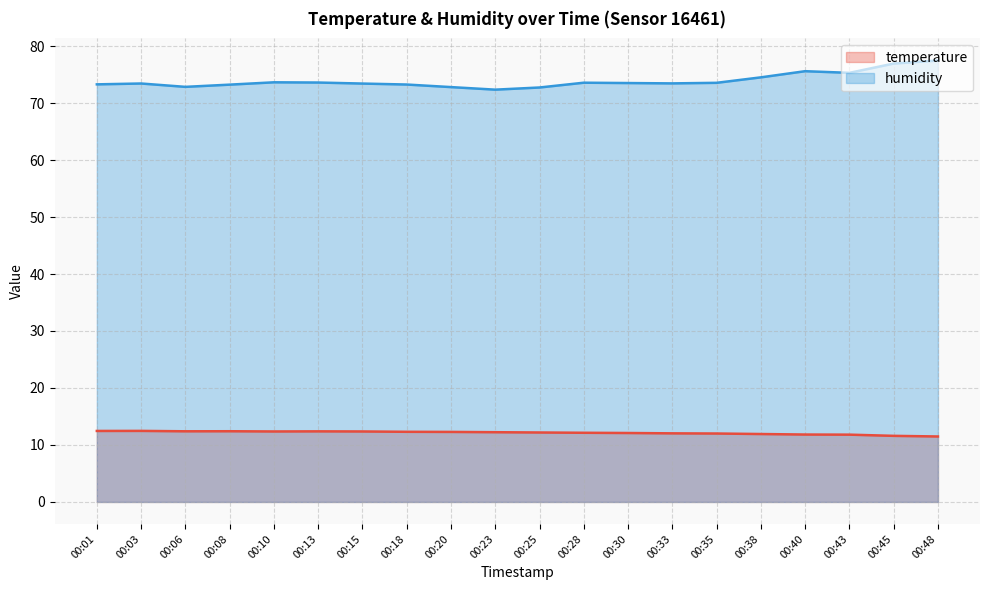

What is the approximate value of temperature at 00:10?

12.4